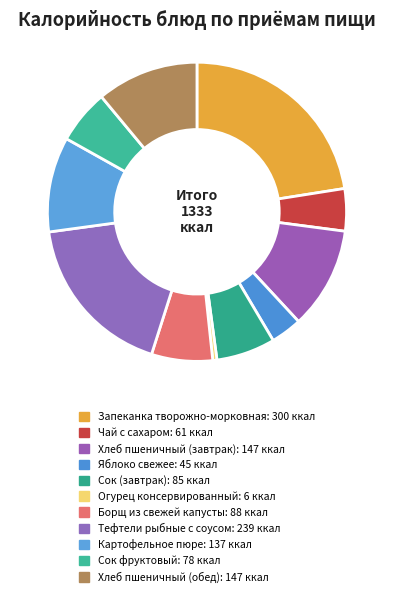

What is the change in value from Хлеб пшеничный (завтрак) to Огурец консервированный?

-141